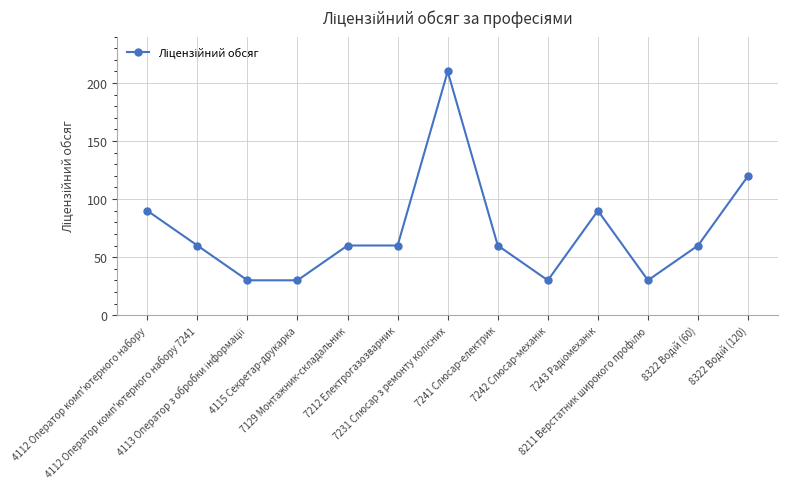

What is the value of the 9th point from the left?

30